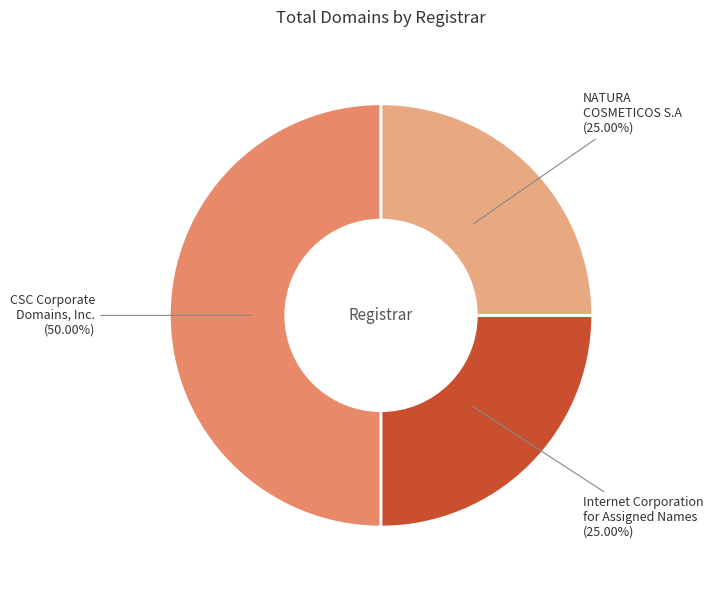

To the nearest percent, what portion does CSC Corporate Domains, Inc. represent?

50%